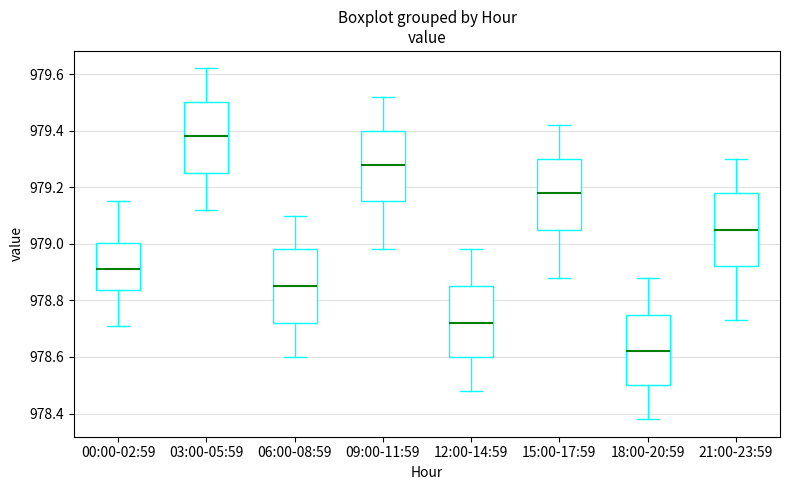

Reading left to right, read every box against the y-axis: the position of its median line, the range the box covers, and the ends of its whiskers. The values are not printed on the chart, so give them approximately, as read against the axis.

00:00-02:59: median 978.92, box 978.84 to 979.00, whiskers 978.72 to 979.16
03:00-05:59: median 979.38, box 979.26 to 979.50, whiskers 979.12 to 979.62
06:00-08:59: median 978.86, box 978.72 to 978.98, whiskers 978.60 to 979.10
09:00-11:59: median 979.28, box 979.16 to 979.40, whiskers 978.98 to 979.52
12:00-14:59: median 978.72, box 978.60 to 978.86, whiskers 978.48 to 978.98
15:00-17:59: median 979.18, box 979.06 to 979.30, whiskers 978.88 to 979.42
18:00-20:59: median 978.62, box 978.50 to 978.76, whiskers 978.38 to 978.88
21:00-23:59: median 979.06, box 978.92 to 979.18, whiskers 978.74 to 979.30